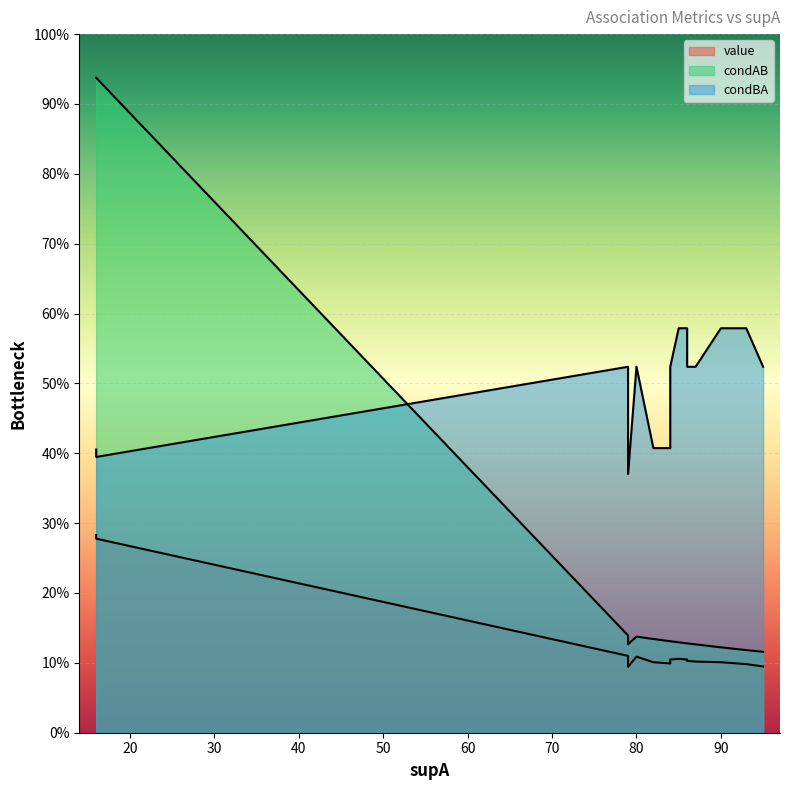

In value, how many points are higher than both neighbors (excluding endpoints)?

1